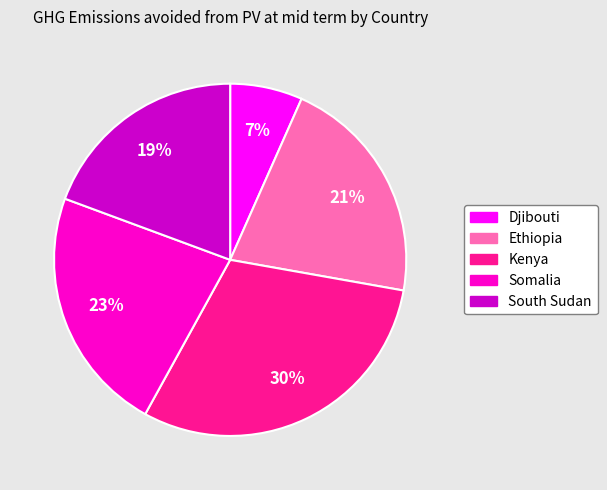

To the nearest percent, what portion does Somalia represent?

23%